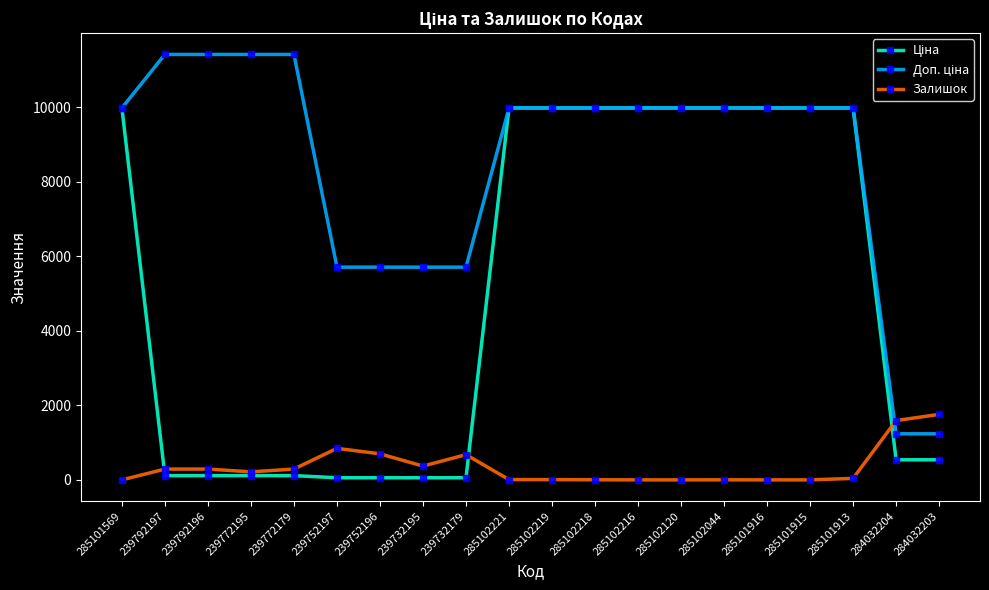

At how many categories does at least one series exceed 2914?

18